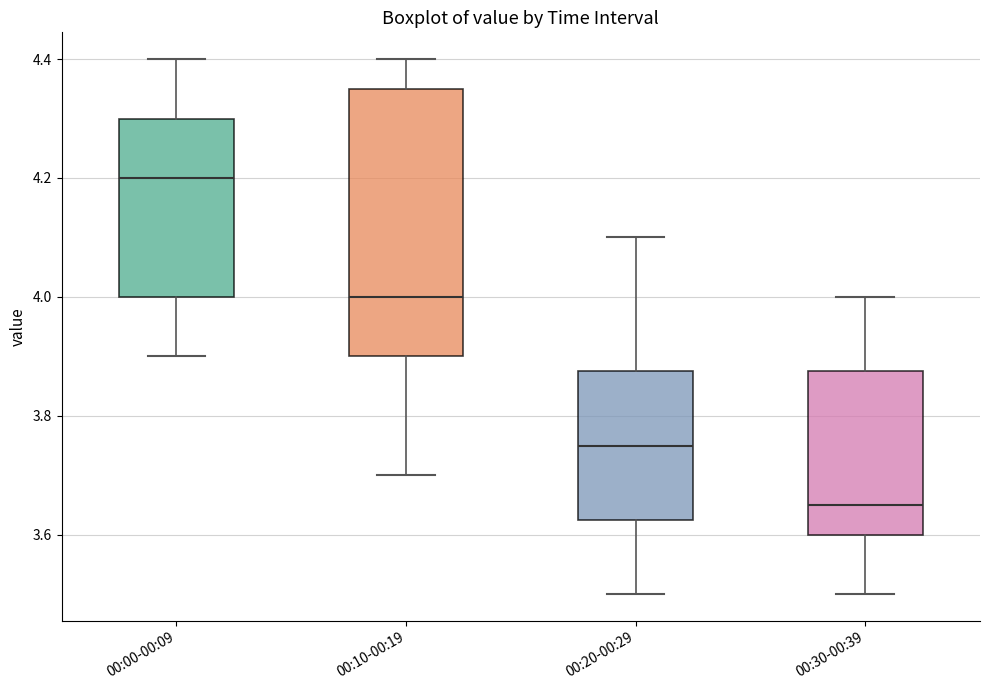

Which box is the tallest, from its lower edge to its upper edge?

00:10-00:19